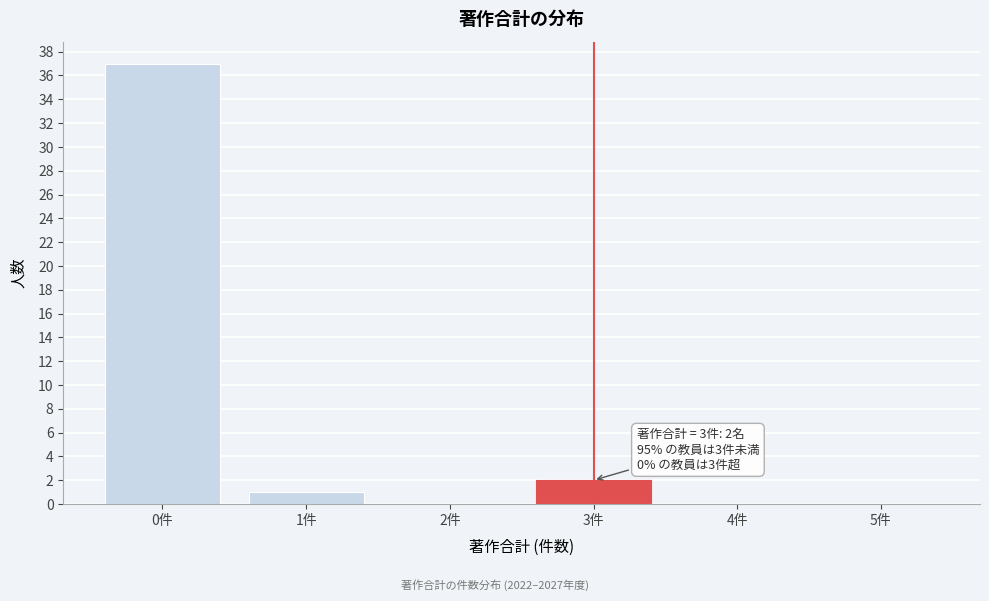

Which range on the x-axis has the tallest bar?

-0.5 to 0.5